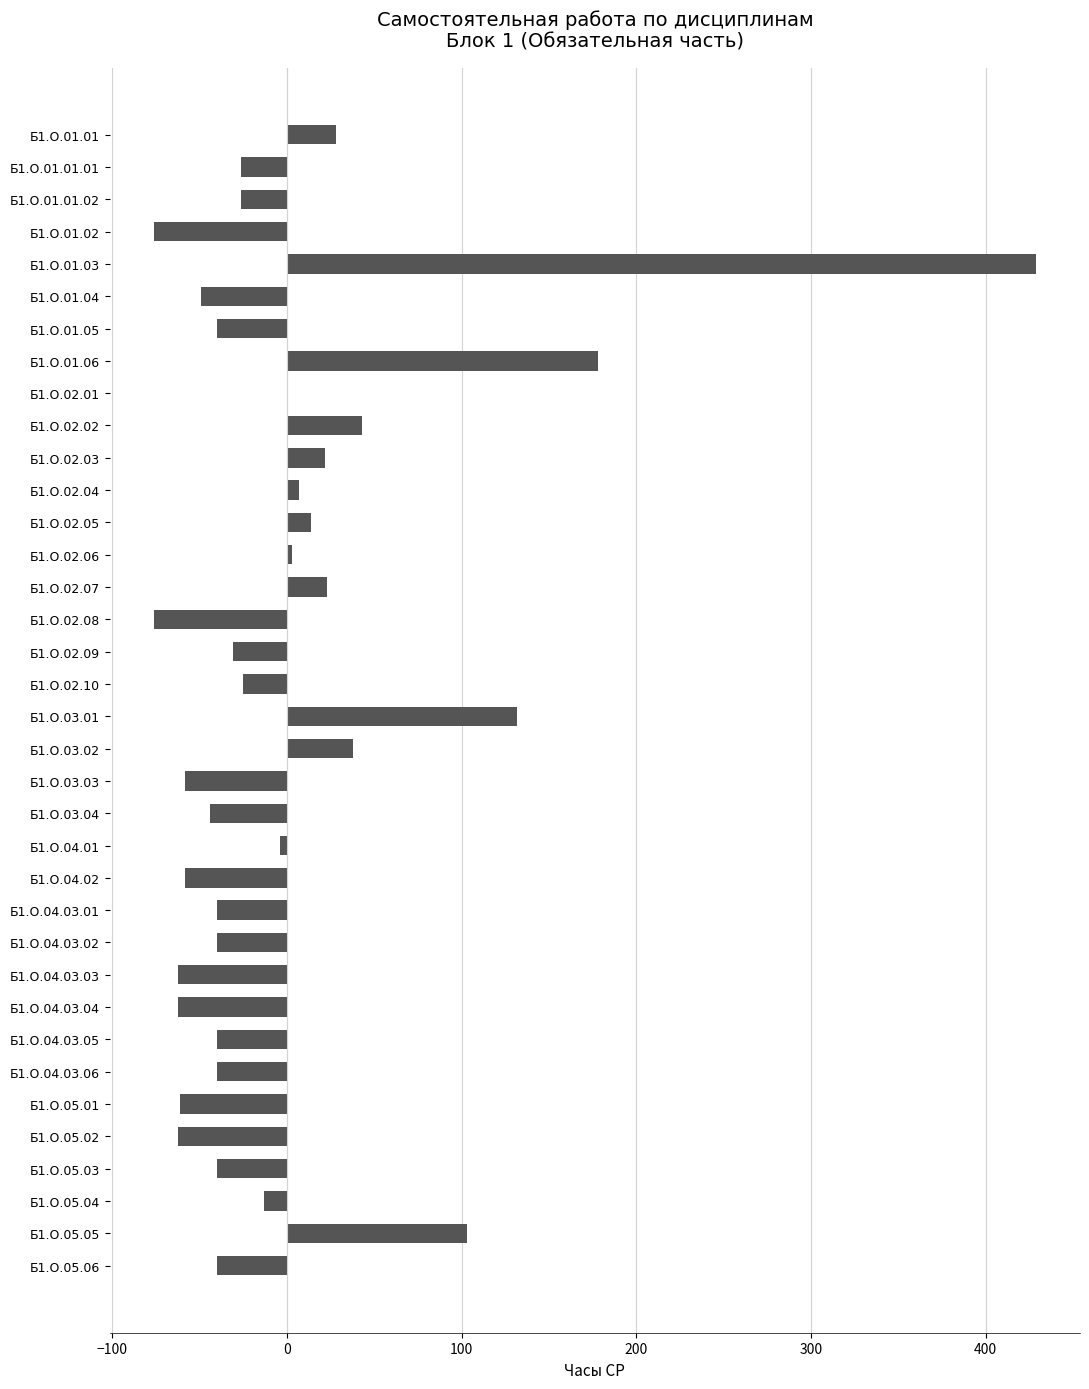

Is it true that the value at Б1.О.02.09 is -31.2?

True